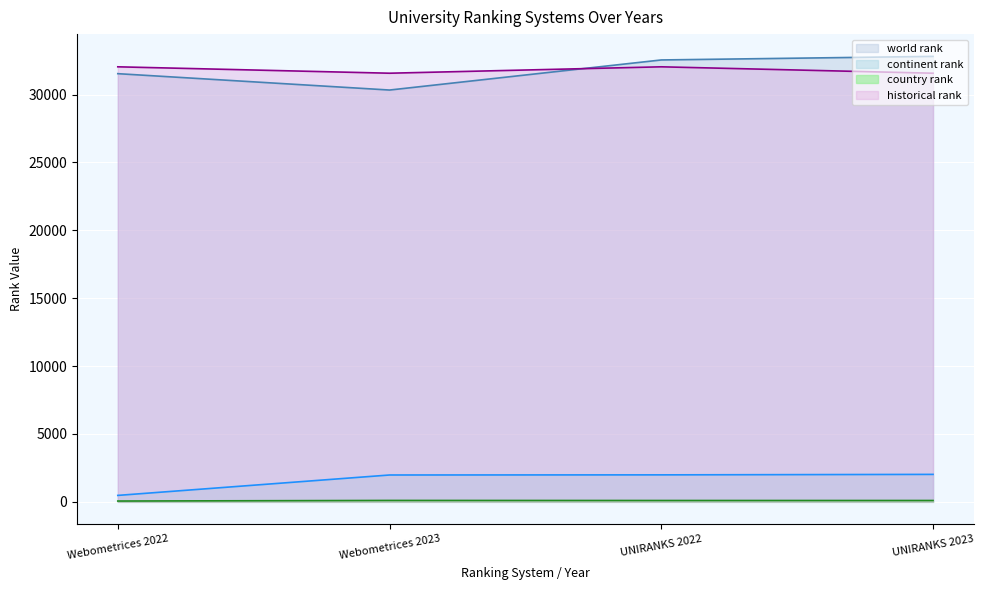

Reading right to left, list all the values displayed in this chart.

world rank: UNIRANKS 2023=32808.0	UNIRANKS 2022=32545.0	Webometrices 2023=30329.0	Webometrices 2022=31535.0
continent rank: UNIRANKS 2023=2021.0	UNIRANKS 2022=1986.0	Webometrices 2023=1976.0	Webometrices 2022=473.0
country rank: UNIRANKS 2023=98.0	UNIRANKS 2022=98.0	Webometrices 2023=102.0	Webometrices 2022=58.0
historical rank: UNIRANKS 2023=31568.5	UNIRANKS 2022=32040.0	Webometrices 2023=31568.5	Webometrices 2022=32040.0